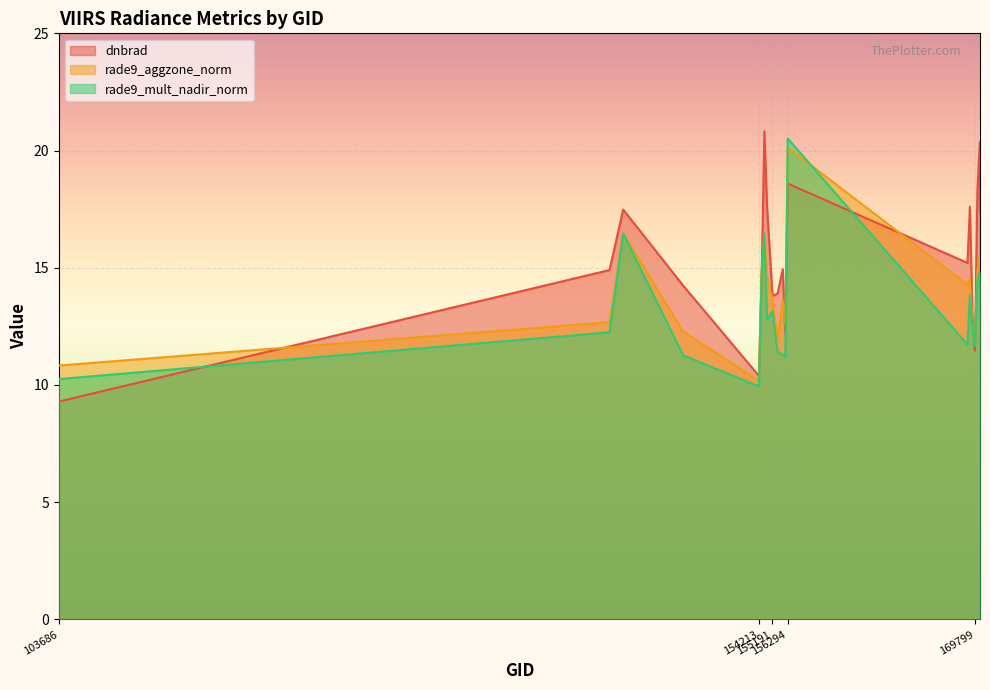

What is the difference between the second highest and minimum values in the rade9_aggzone_norm series?

6.3